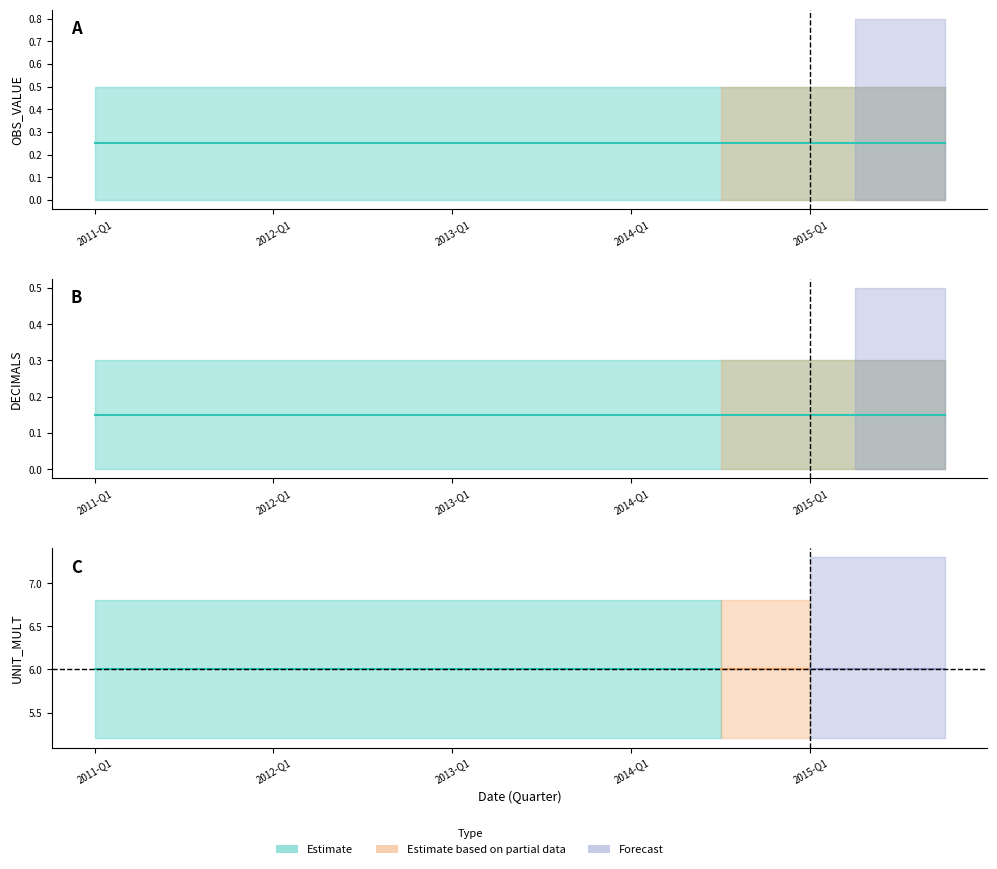

At how many categories does at least one series exceed 4?

20